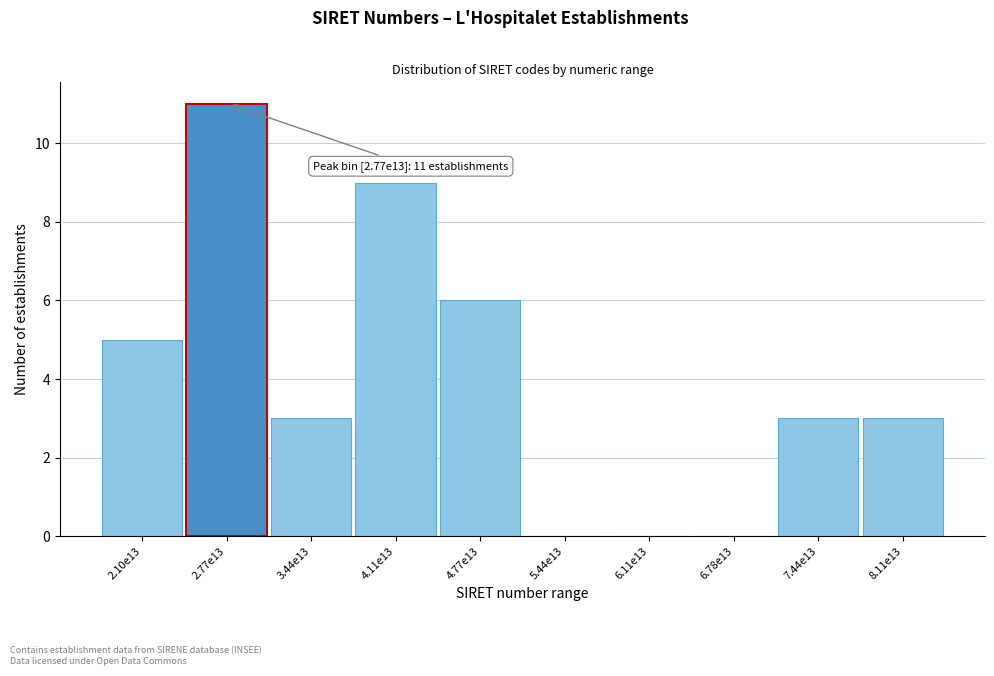

Reading left to right, what are all the values shown in this chart?

2.10e13=5	2.77e13=11	3.44e13=3	4.11e13=9	4.77e13=6	5.44e13=0	6.11e13=0	6.78e13=0	7.44e13=3	8.11e13=3